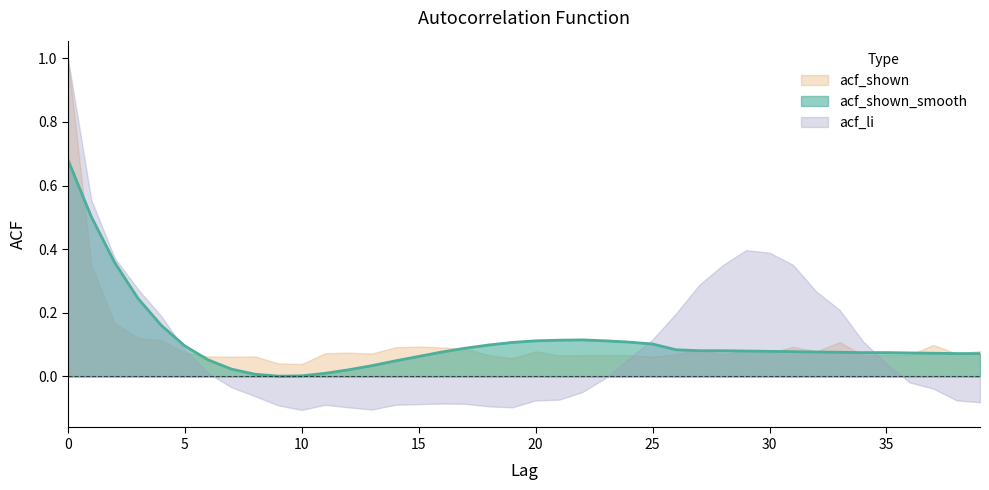

The value at 16 is 0.0. True or false?

False